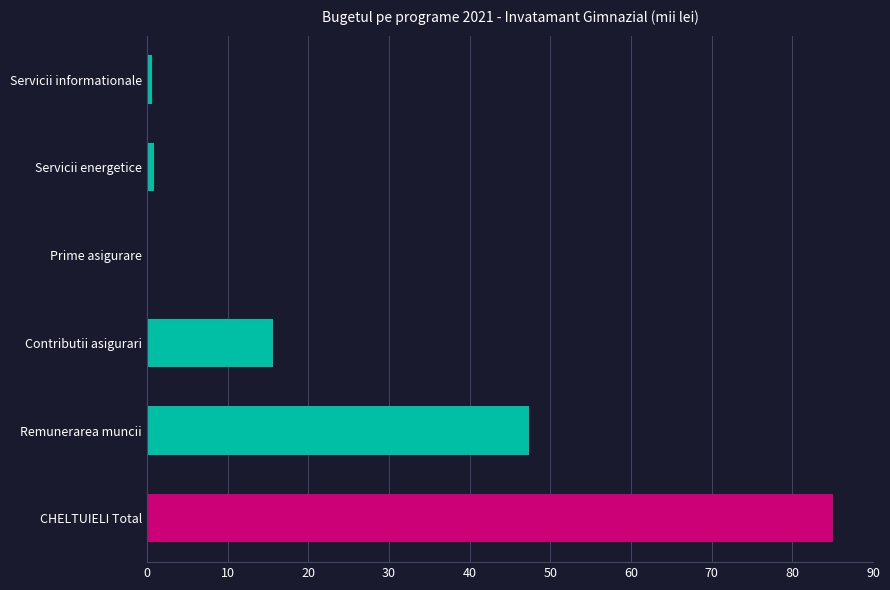

Which label corresponds to the largest value in the chart?

CHELTUIELI Total